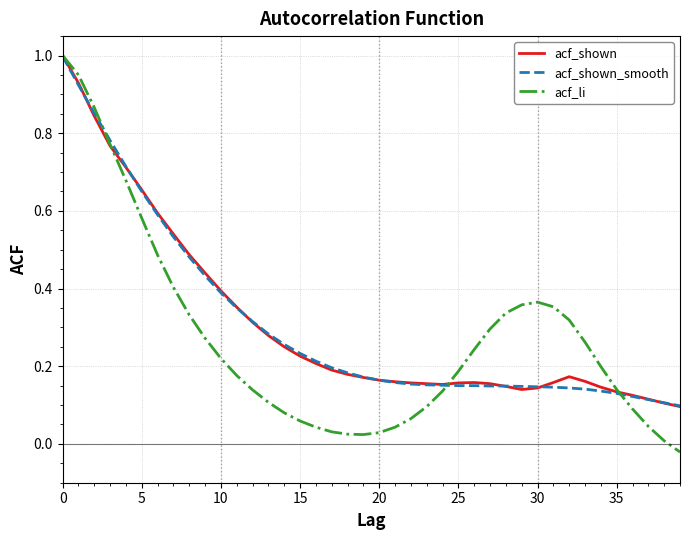

Which series has the widest spread of values?

acf_li